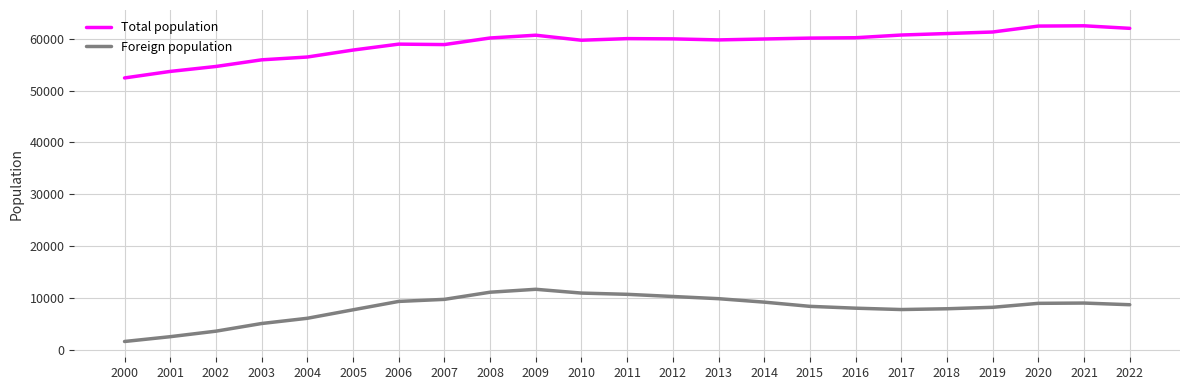

What are all the series names shown in the legend?

Total population, Foreign population